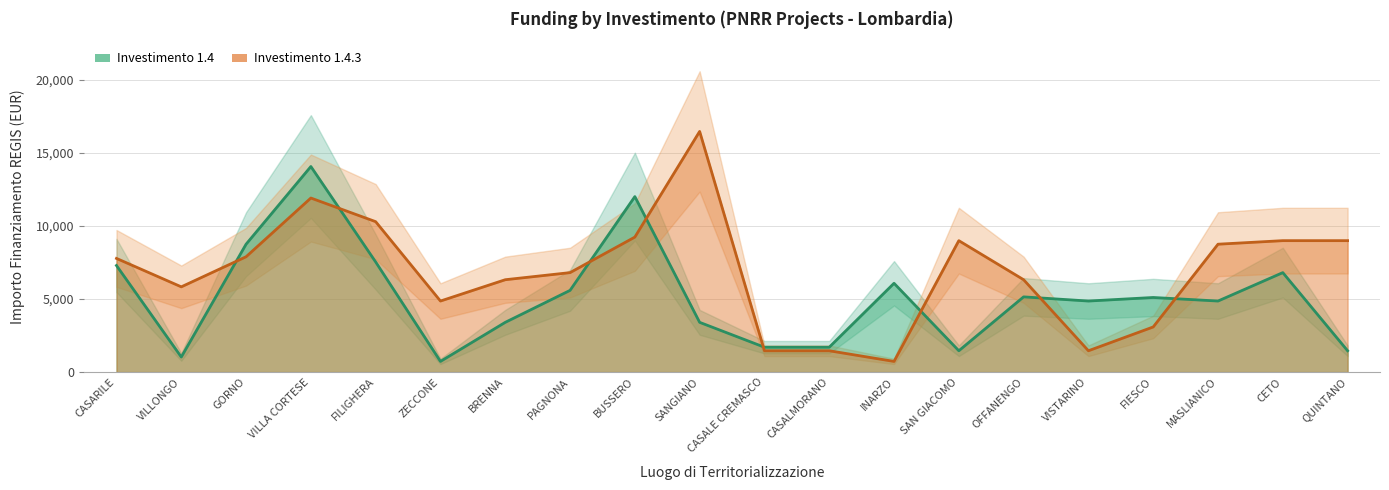

Which series has the largest total across all categories?

1.4.3